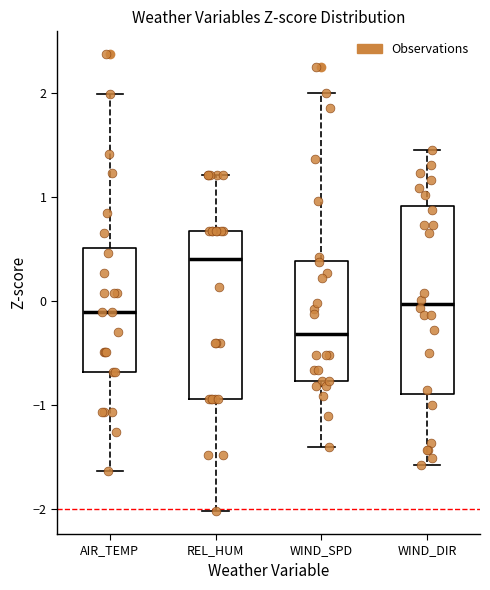

Comparing the boxes themselves (not the whiskers), which one is the tallest?

WIND_DIR